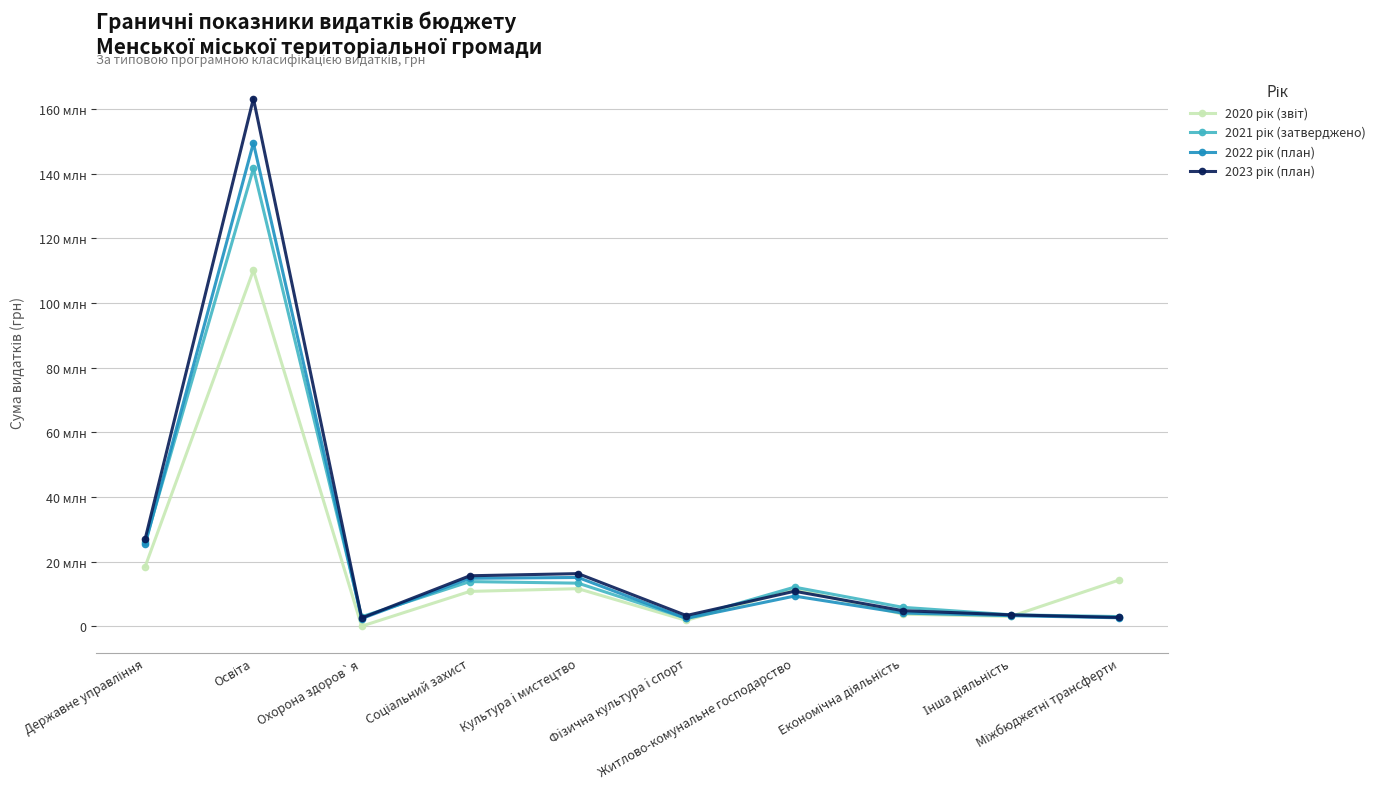

What is the label of the 2nd point from the left?

Освіта